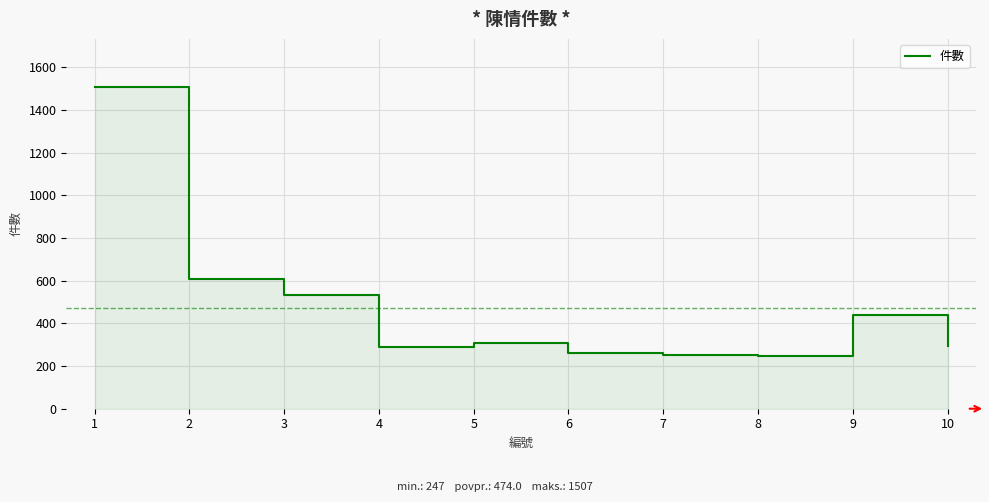

How many lines are shown in the chart?

1